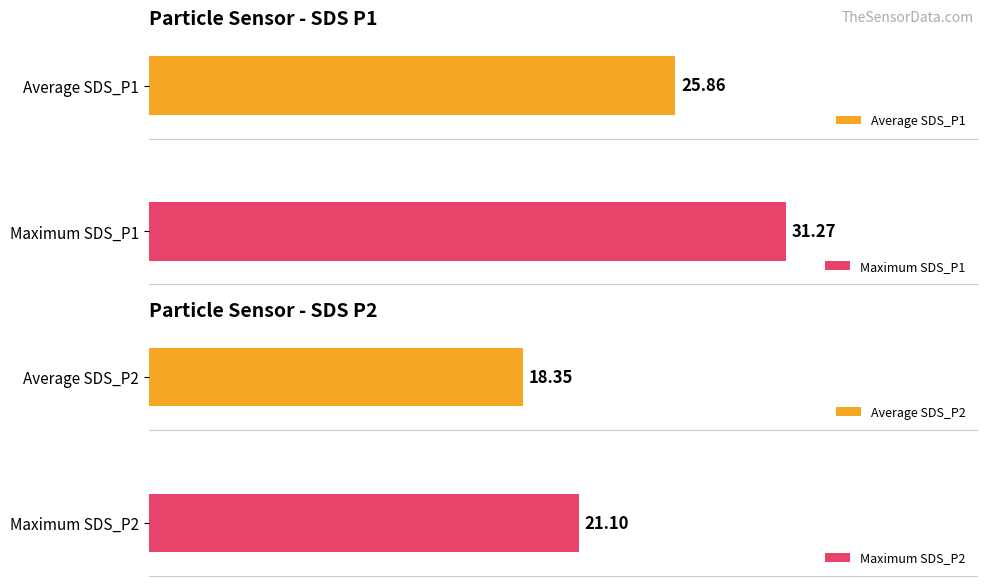

Rank the series by their maximum value, from lowest to highest.

SDS_P2, SDS_P1